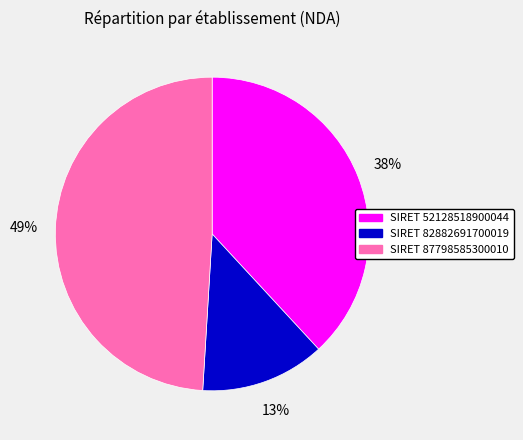

Combined, do SIRET 82882691700019 and SIRET 52128518900044 account for over 50%?

Yes